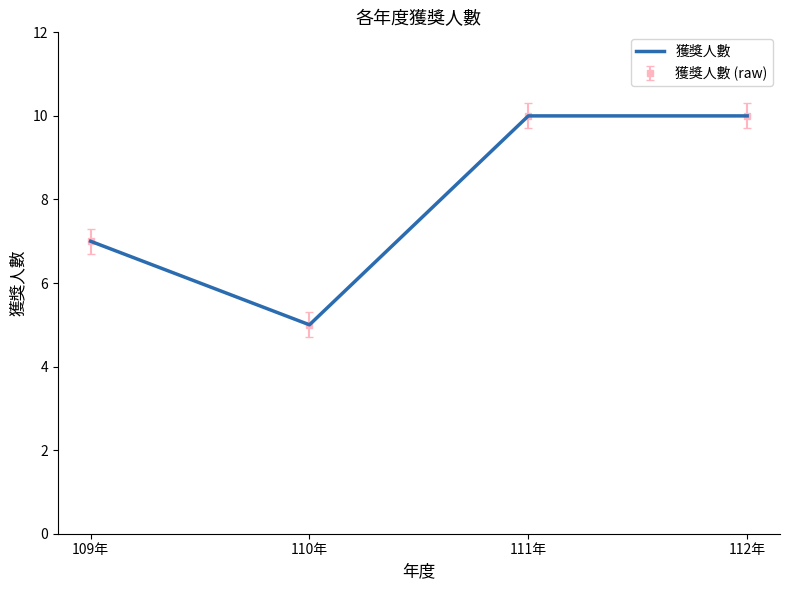

What is the smallest value displayed?

5